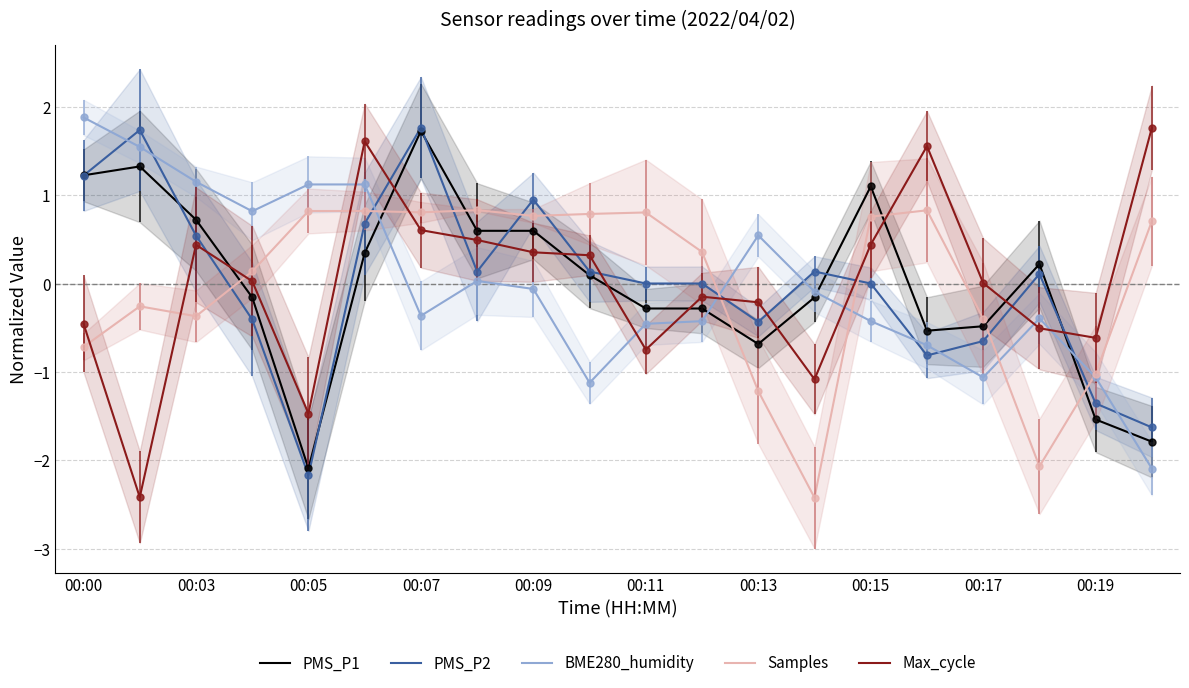

How many values in the Samples series are below 0?

8